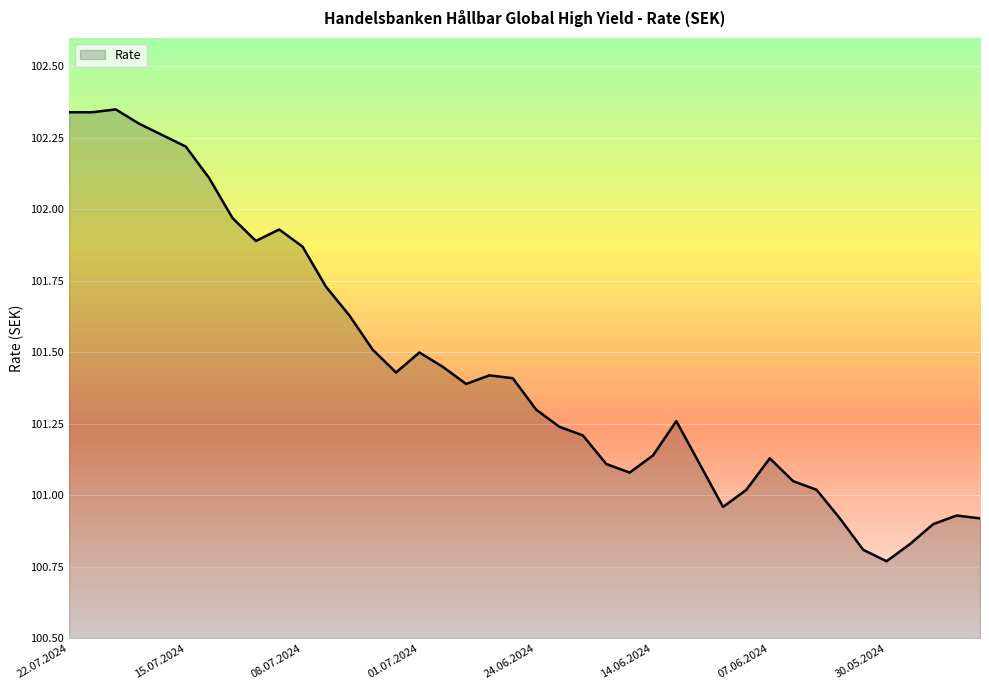

Rank the categories by value from highest to lowest.

18.07.2024, 22.07.2024, 19.07.2024, 17.07.2024, 16.07.2024, 15.07.2024, 12.07.2024, 11.07.2024, 09.07.2024, 10.07.2024, 08.07.2024, 05.07.2024, 04.07.2024, 03.07.2024, 01.07.2024, 28.06.2024, 02.07.2024, 26.06.2024, 25.06.2024, 27.06.2024, 24.06.2024, 13.06.2024, 20.06.2024, 19.06.2024, 14.06.2024, 07.06.2024, 18.06.2024, 12.06.2024, 17.06.2024, 05.06.2024, 10.06.2024, 04.06.2024, 11.06.2024, 27.05.2024, 03.06.2024, 24.05.2024, 28.05.2024, 29.05.2024, 31.05.2024, 30.05.2024